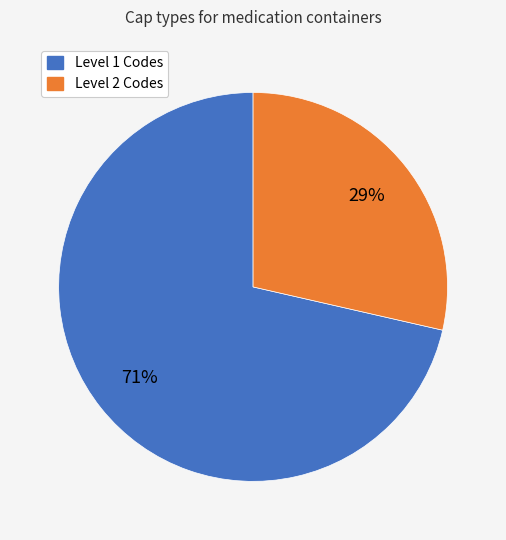

Does any single category account for the majority?

Yes